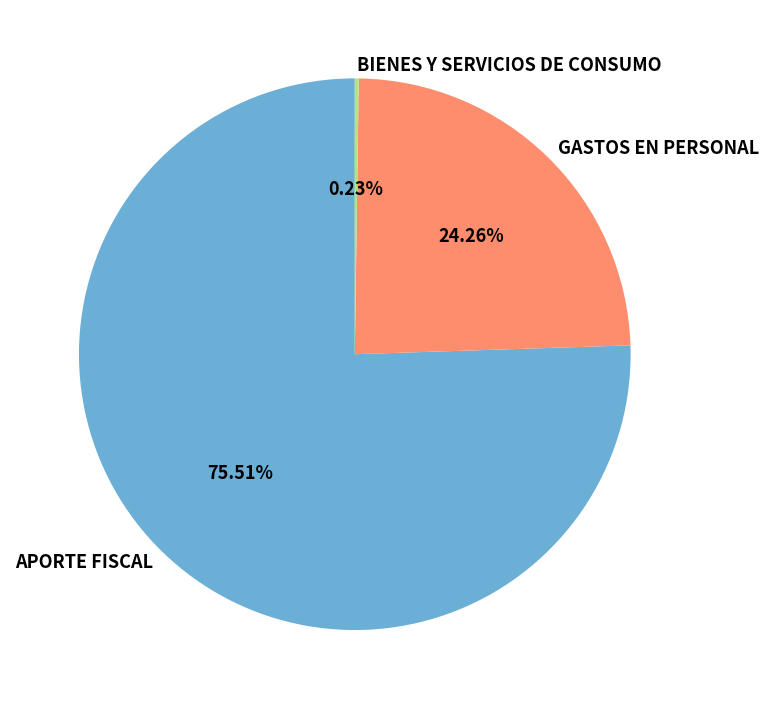

What is the majority slice?

APORTE FISCAL